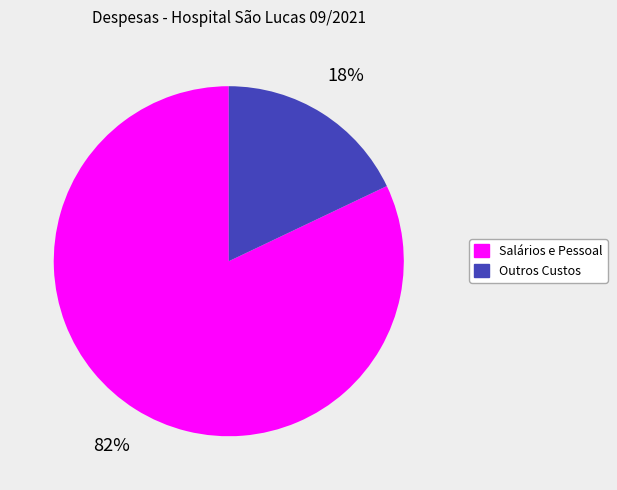

To the nearest percent, what is the difference between the largest and smallest slice percentages?

64%